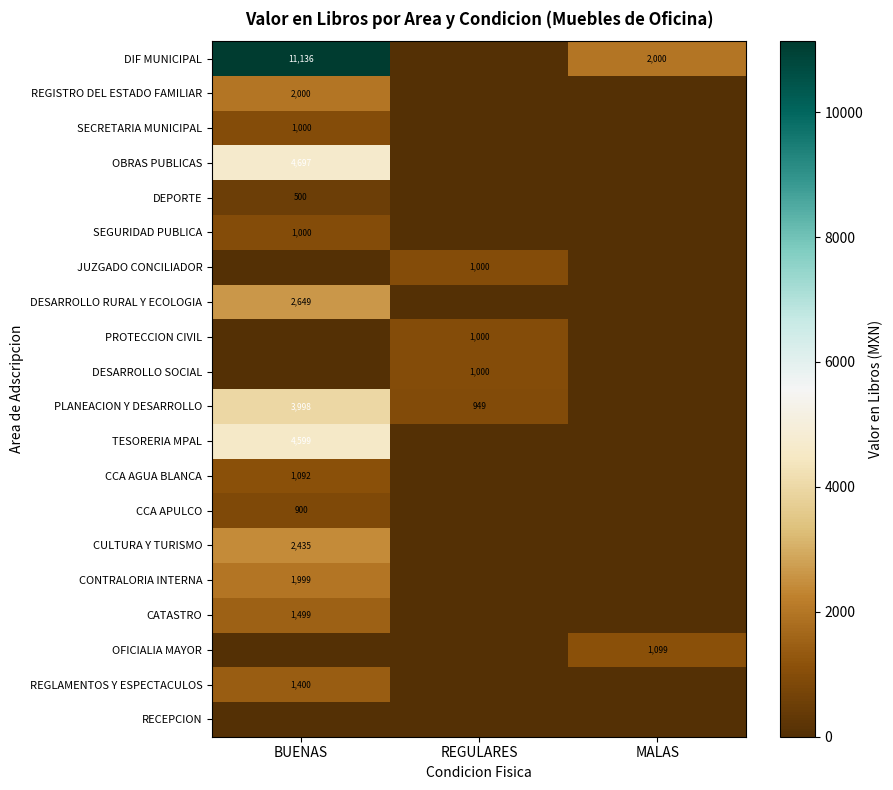

The value of PLANEACION Y DESARROLLO at REGULARES is 405. True or false?

False